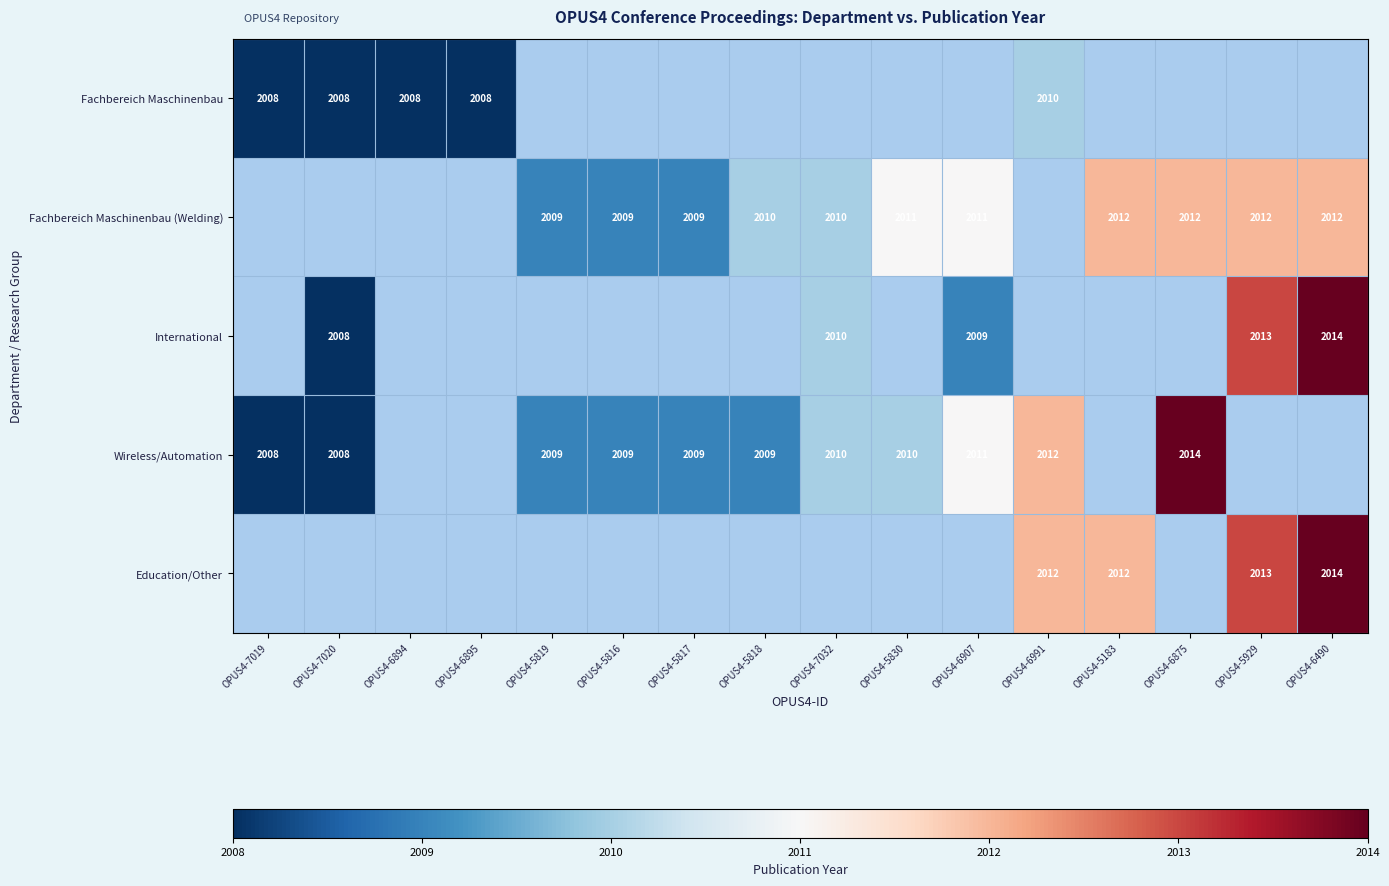

How many distinct data groups are displayed?

5